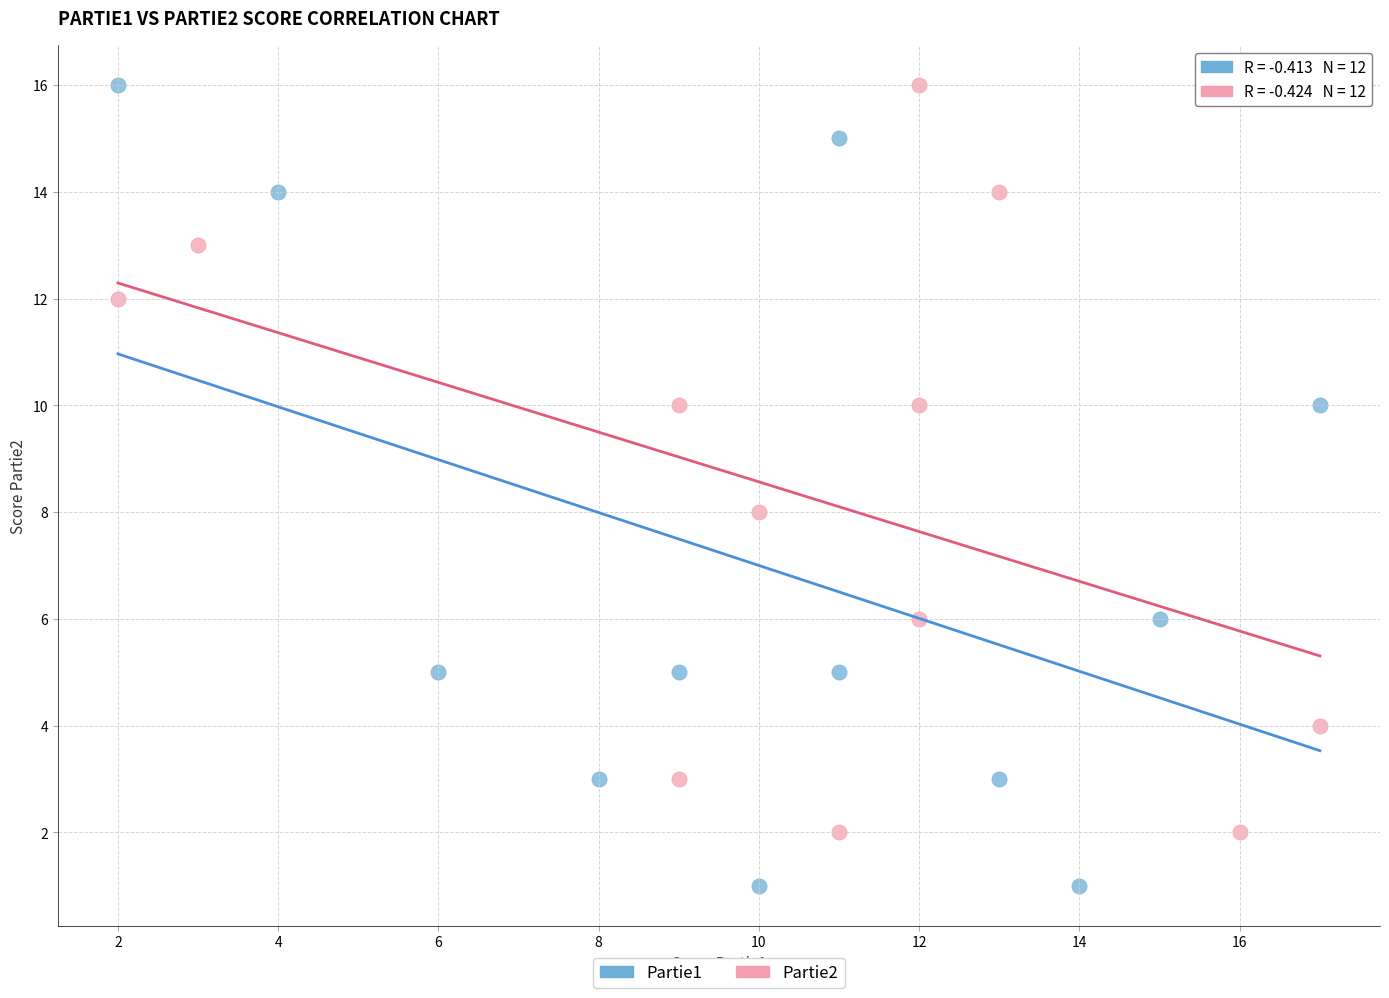

Which series has the largest Y range (max minus min)?

Partie1